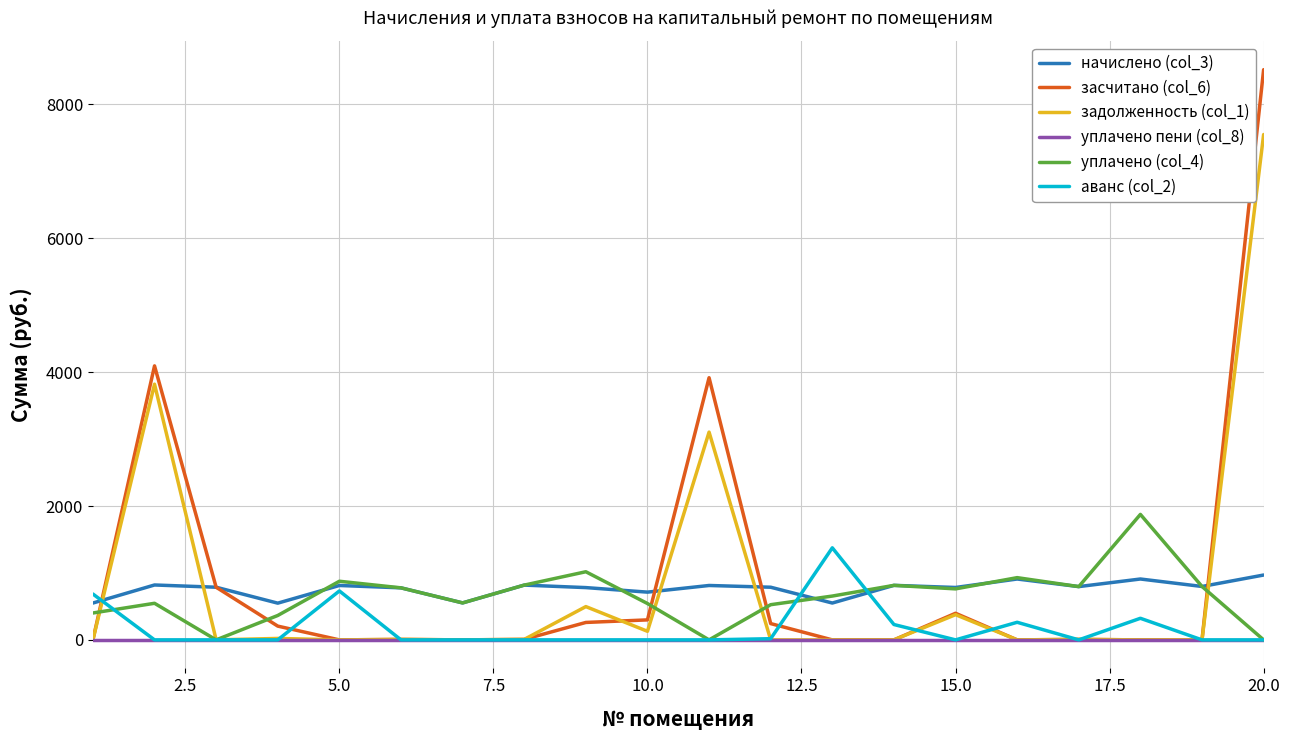

True or false: засчитано (col_6) and аванс (col_2) cross at least once.

True